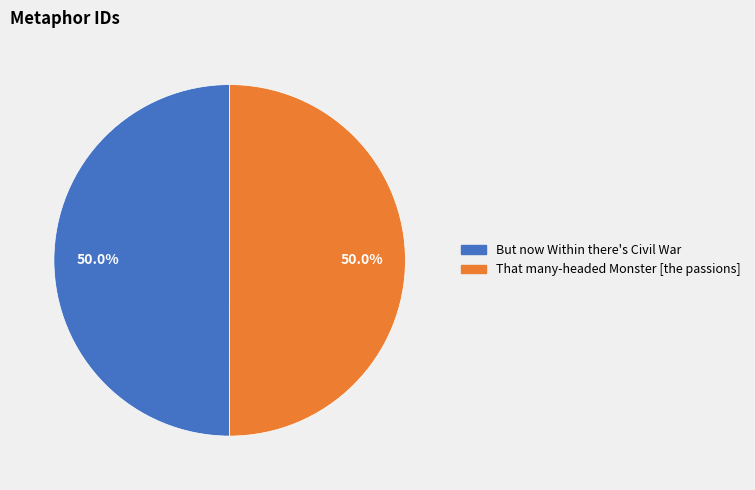

What percentage do That many-headed Monster [the passions] and But now Within there's Civil War together represent?

100.0%